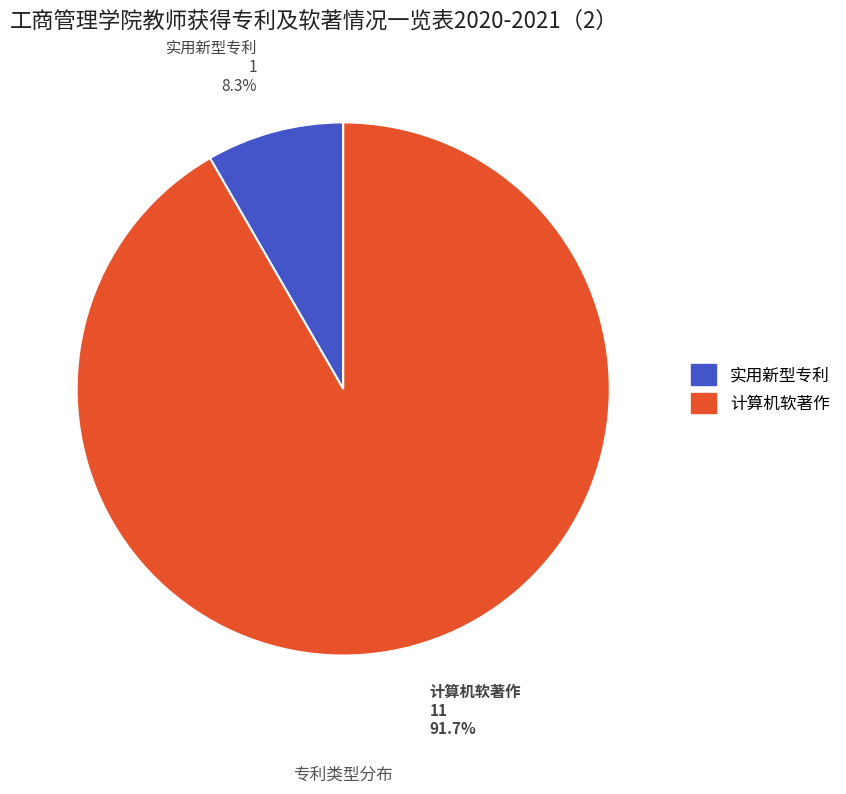

The 实用新型专利 slice represents 1% of the pie. True or false?

False